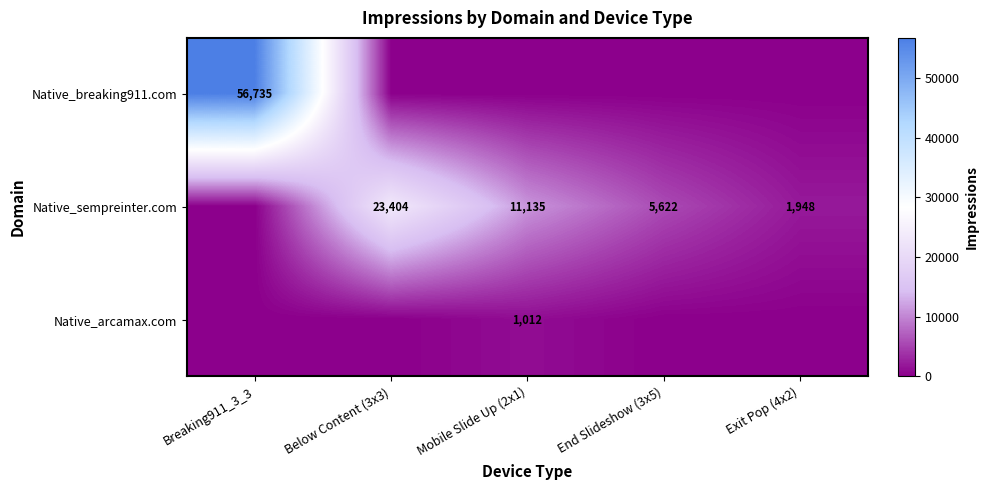

True or false: Native_breaking911.com has a value of 56735 at Breaking911_3_3.

True